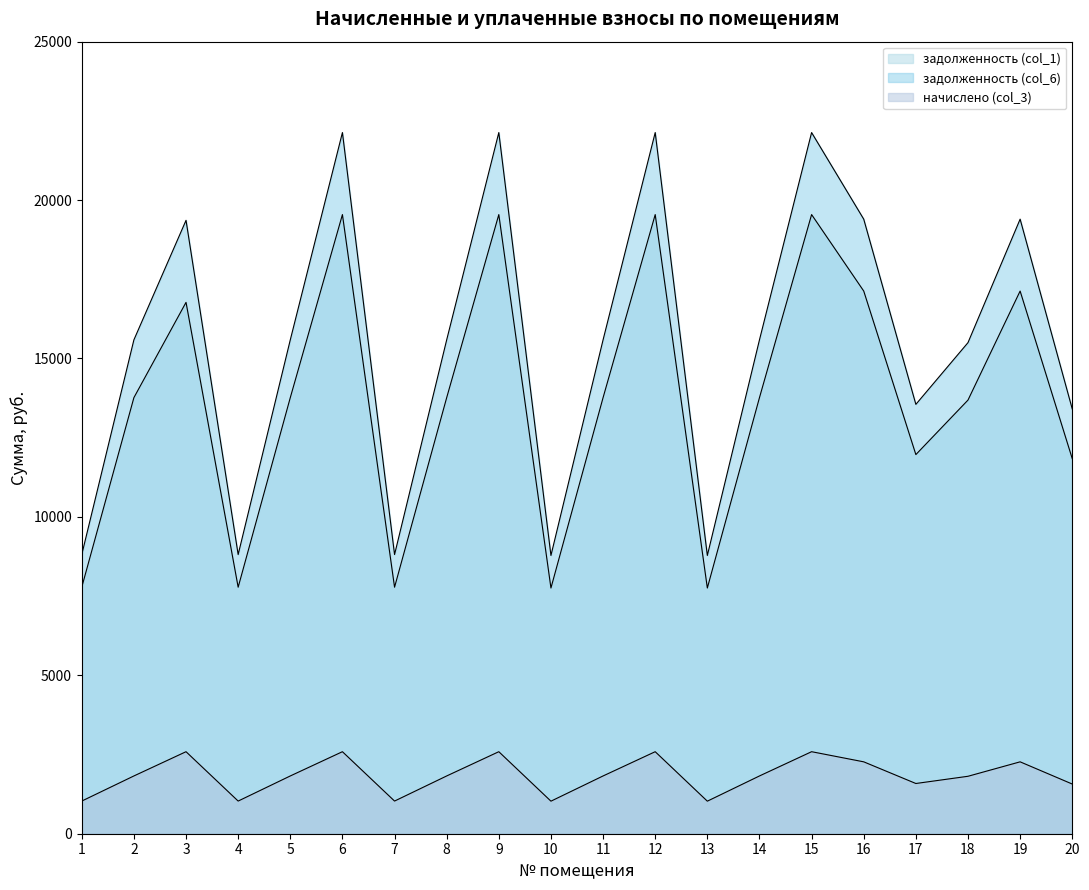

What are all the series names shown in the legend?

задолженность (col_1), задолженность (col_6), начислено (col_3)